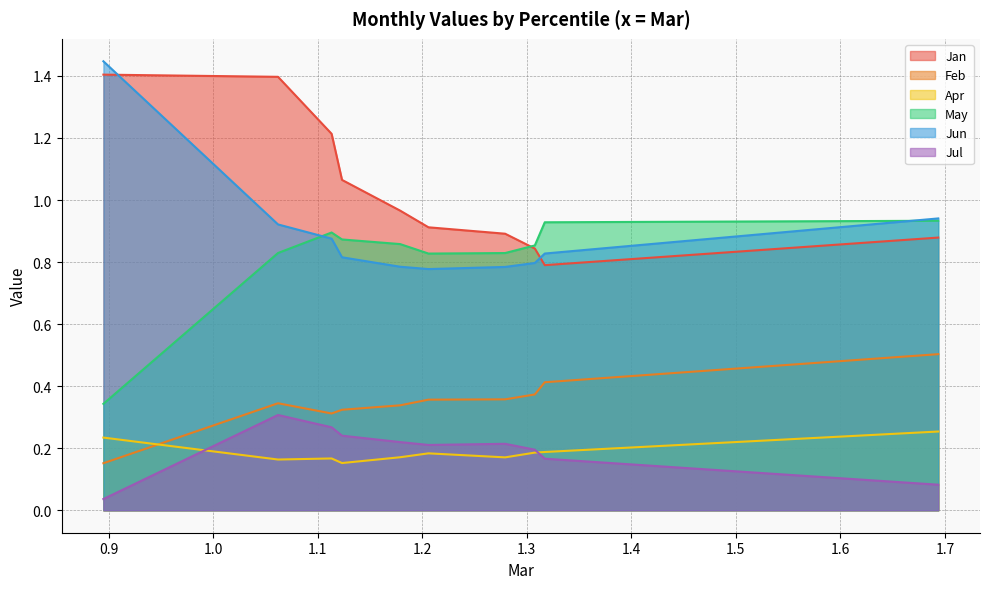

What is the sum of all Jul values?

1.9